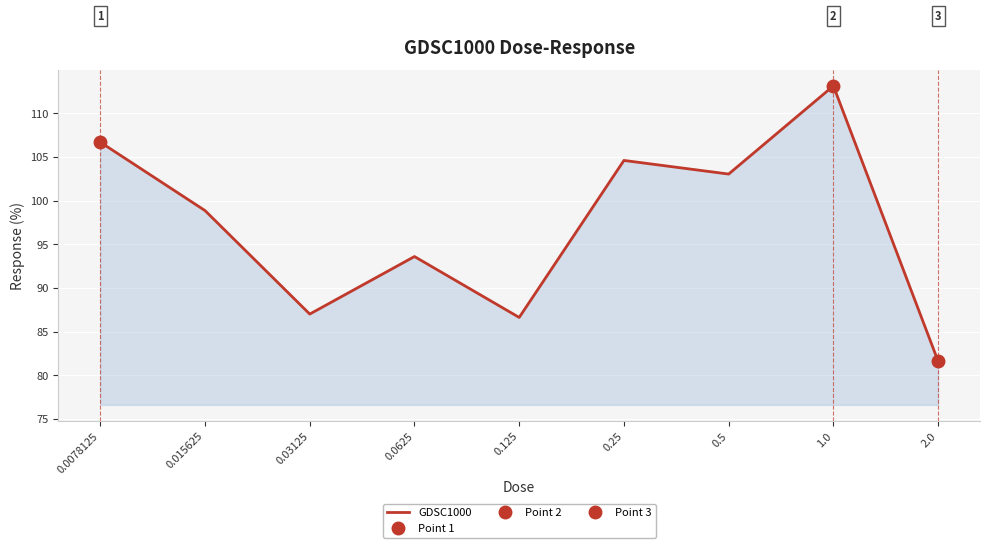

True or false: there are more than 1 points higher than both neighbors.

True